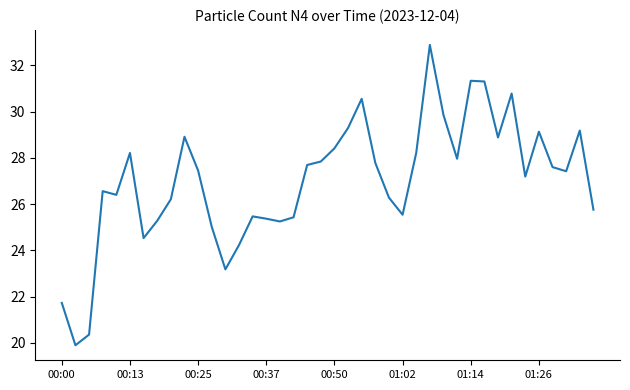

What is the difference between the maximum and minimum values?

13.0